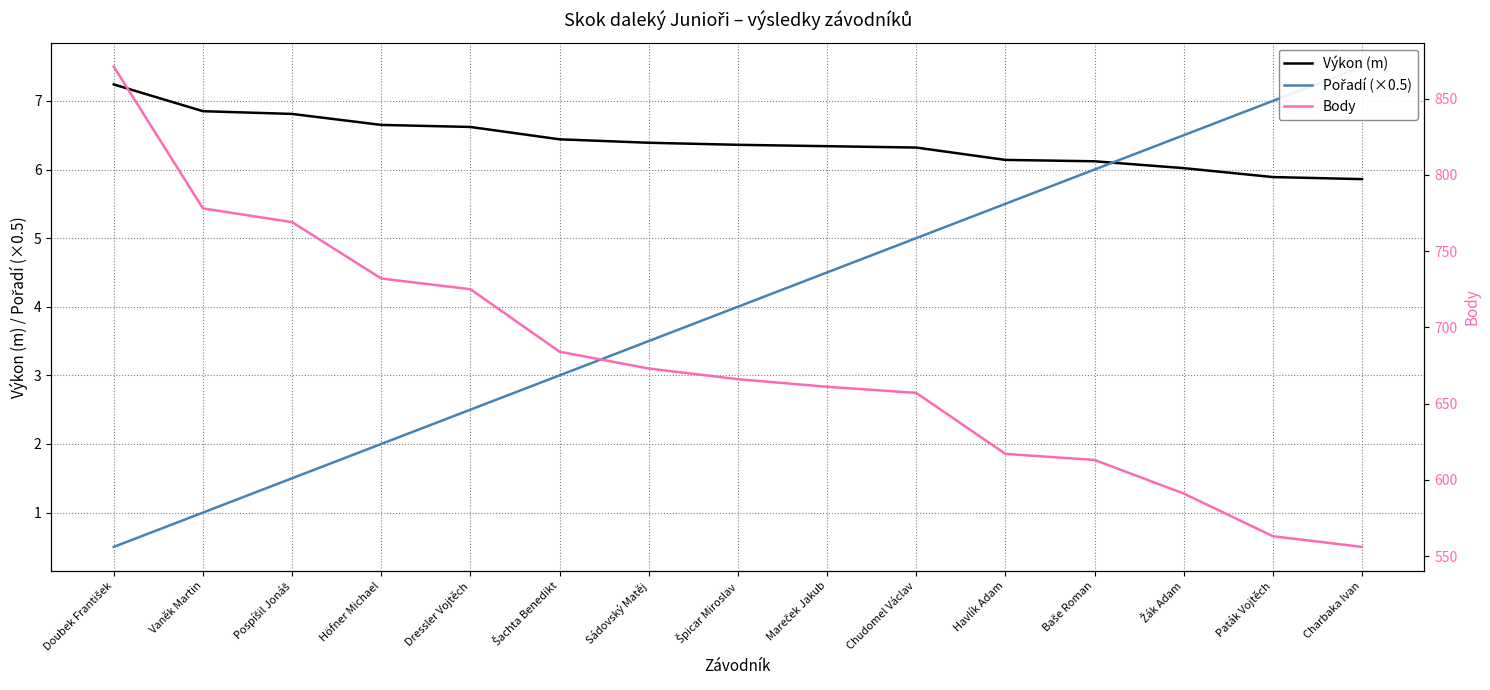

Is the value of Body at Baše Roman greater than the value of Výkon (m) at Doubek František?

Yes